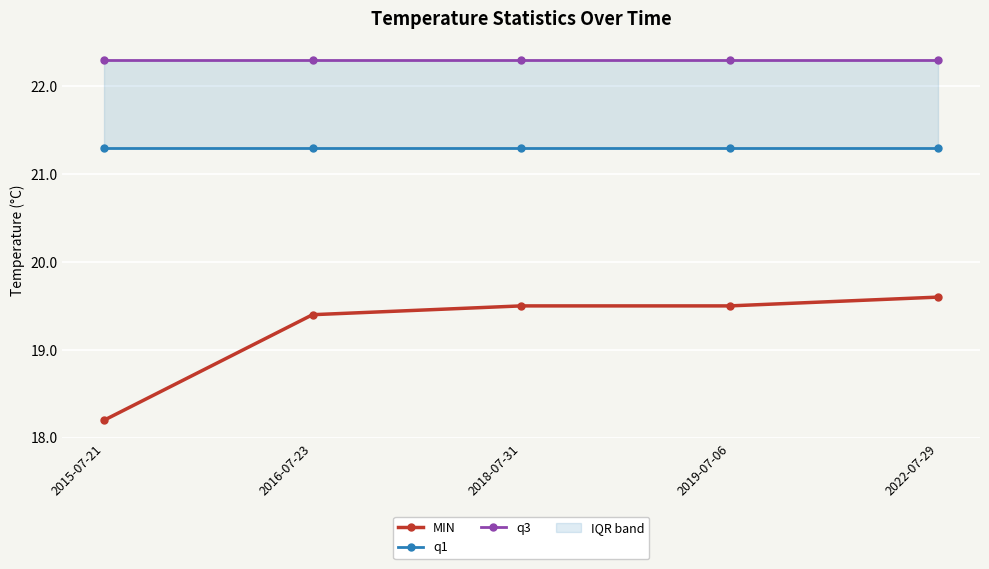

Rank the series at 2019-07-06 from lowest to highest value.

MIN, q1, q3